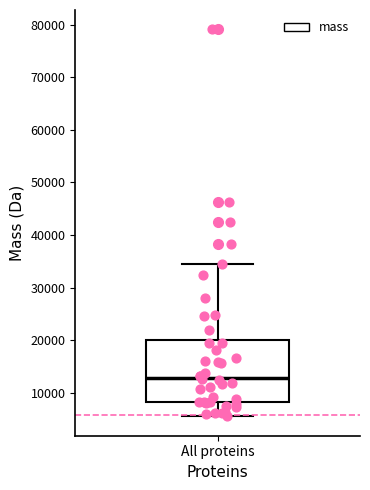

Transcribe this box plot: give where the median line is, the range the box spans, and where the two whiskers end, as read against the y-axis. The values are not printed on the chart, so give them approximately, as read against the axis.

median 13000, box 8000 to 20000, whiskers 6000 to 34000